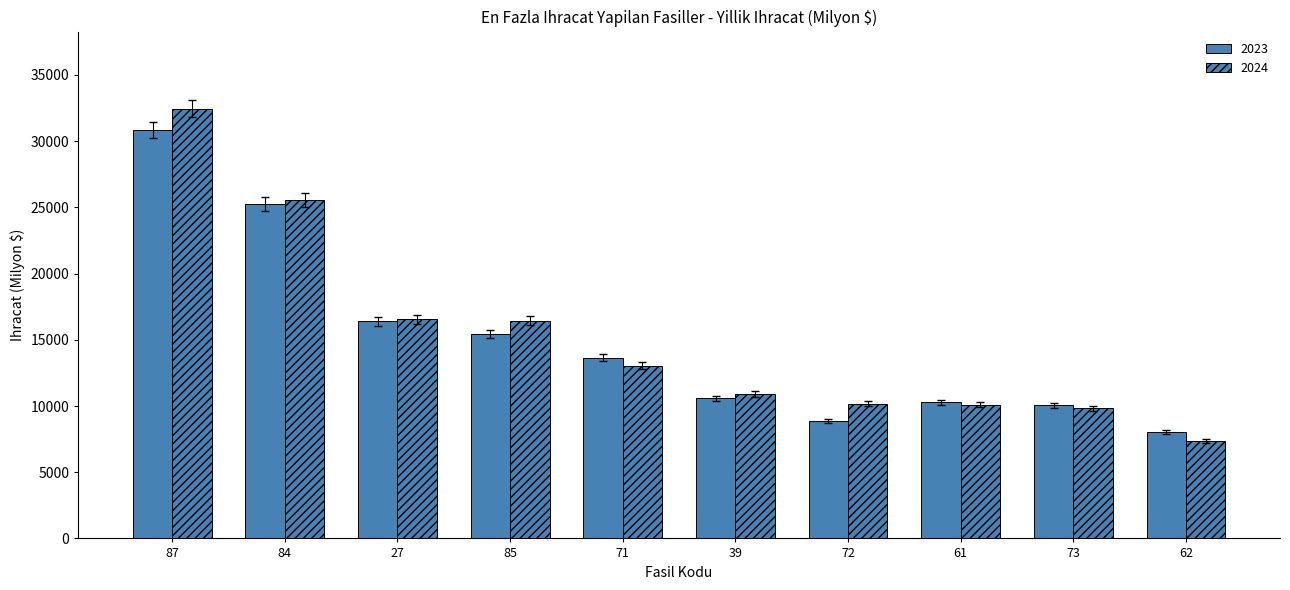

Rank the series by their maximum value, from lowest to highest.

2023, 2024